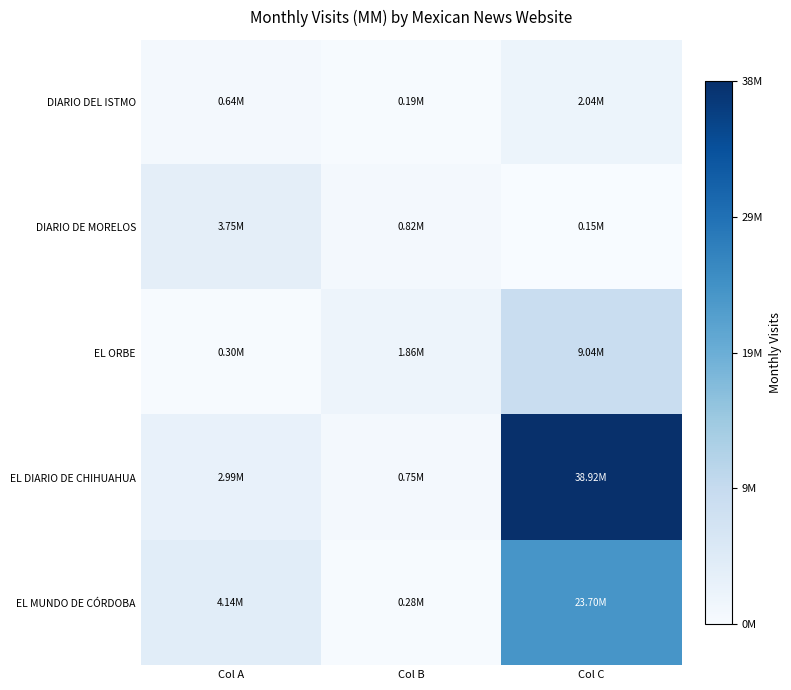

At how many categories does at least one series exceed 15093515?

1